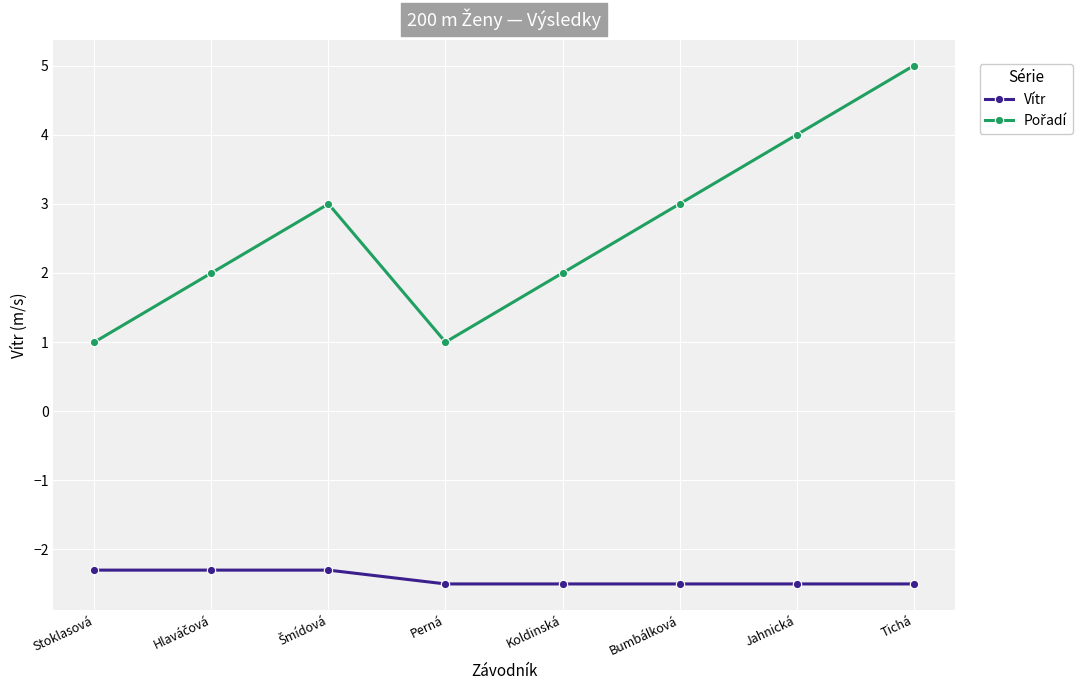

The value of Vítr at Tichá is -2.5. True or false?

True